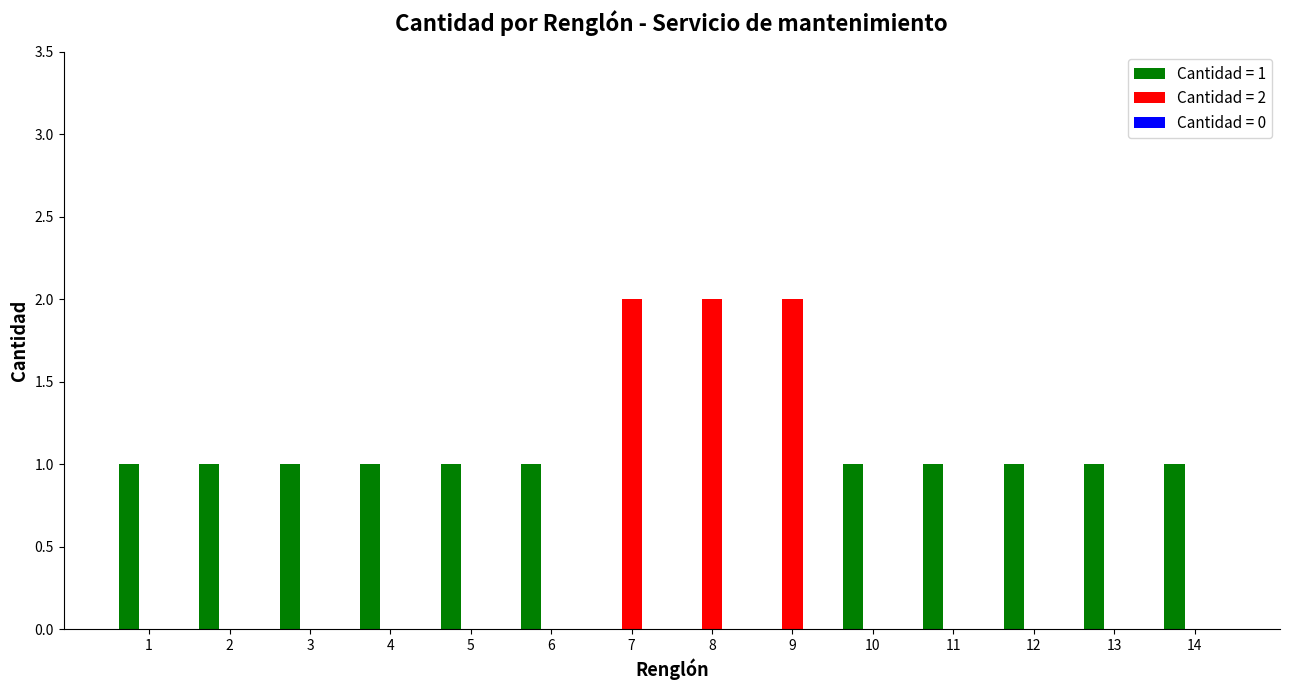

True or false: Cantidad = 1 has a value of 0 at 11.

False